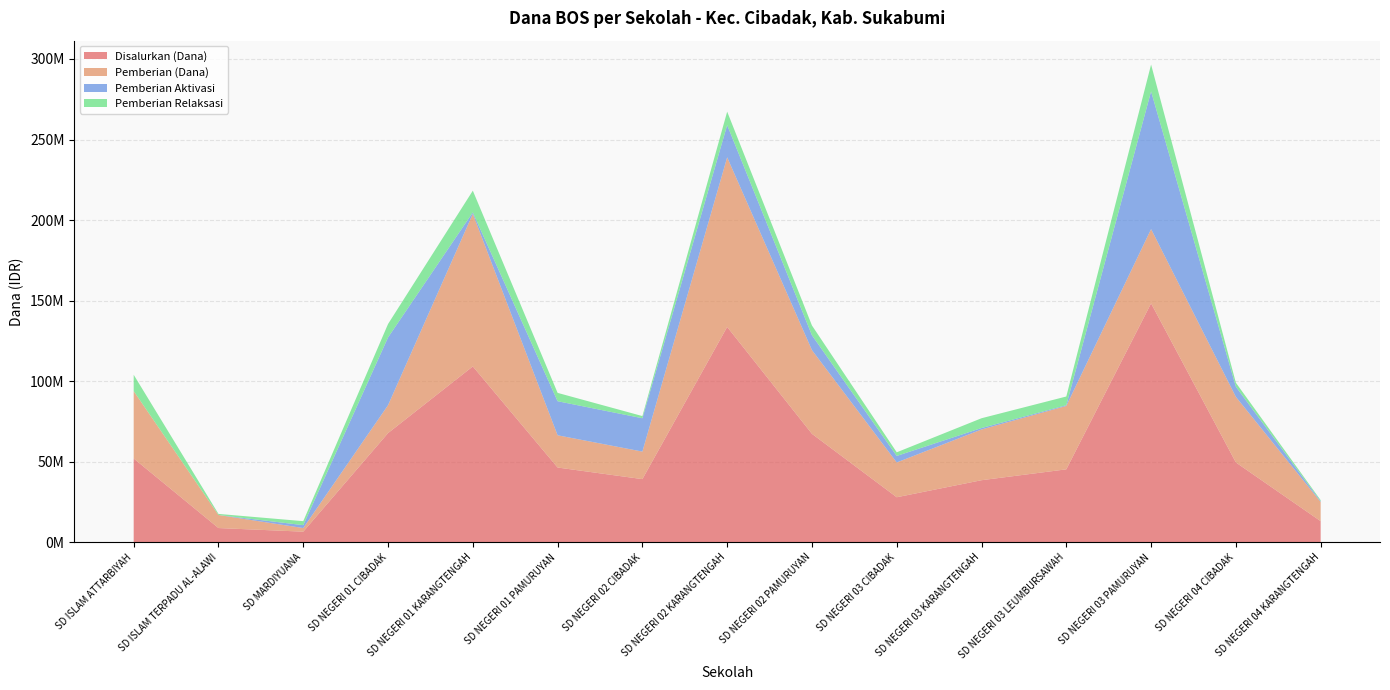

Reading left to right, transcribe all the data shown in this chart.

Disalurkan (Dana): 51975000	8775000	6525000	67725000	109125000	46350000	39150000	133650000	67275000	27900000	38475000	45225000	148275000	49500000	13050000
Pemberian (Dana): 41850000	8100000	2250000	17325000	94725000	20025000	17100000	105300000	51975000	21600000	31500000	39375000	46125000	40725000	11925000
Pemberian Aktivasi: 0	0	1800000	42075000	900000	21150000	20700000	20025000	9225000	4050000	900000	450000	85500000	6300000	450000
Pemberian Relaksasi: 10125000	675000	2475000	8325000	13500000	5175000	1350000	8325000	6075000	2250000	6075000	5400000	16650000	2475000	675000